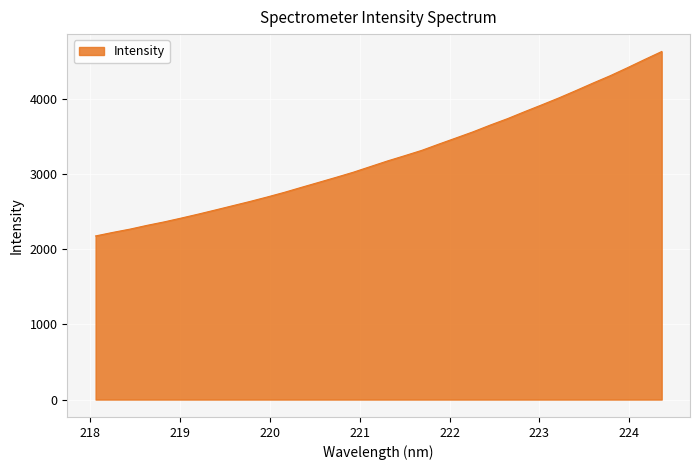

What is the maximum value shown in the chart?

4634.1